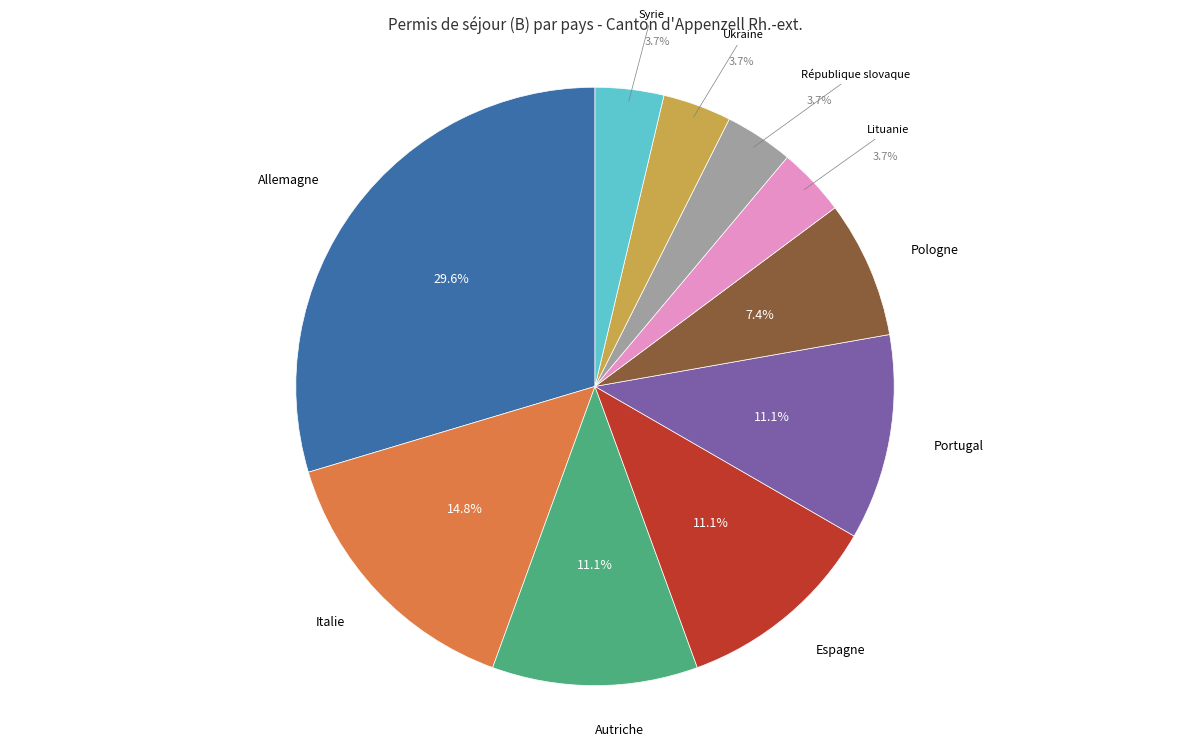

What is the largest slice in the pie chart?

Allemagne